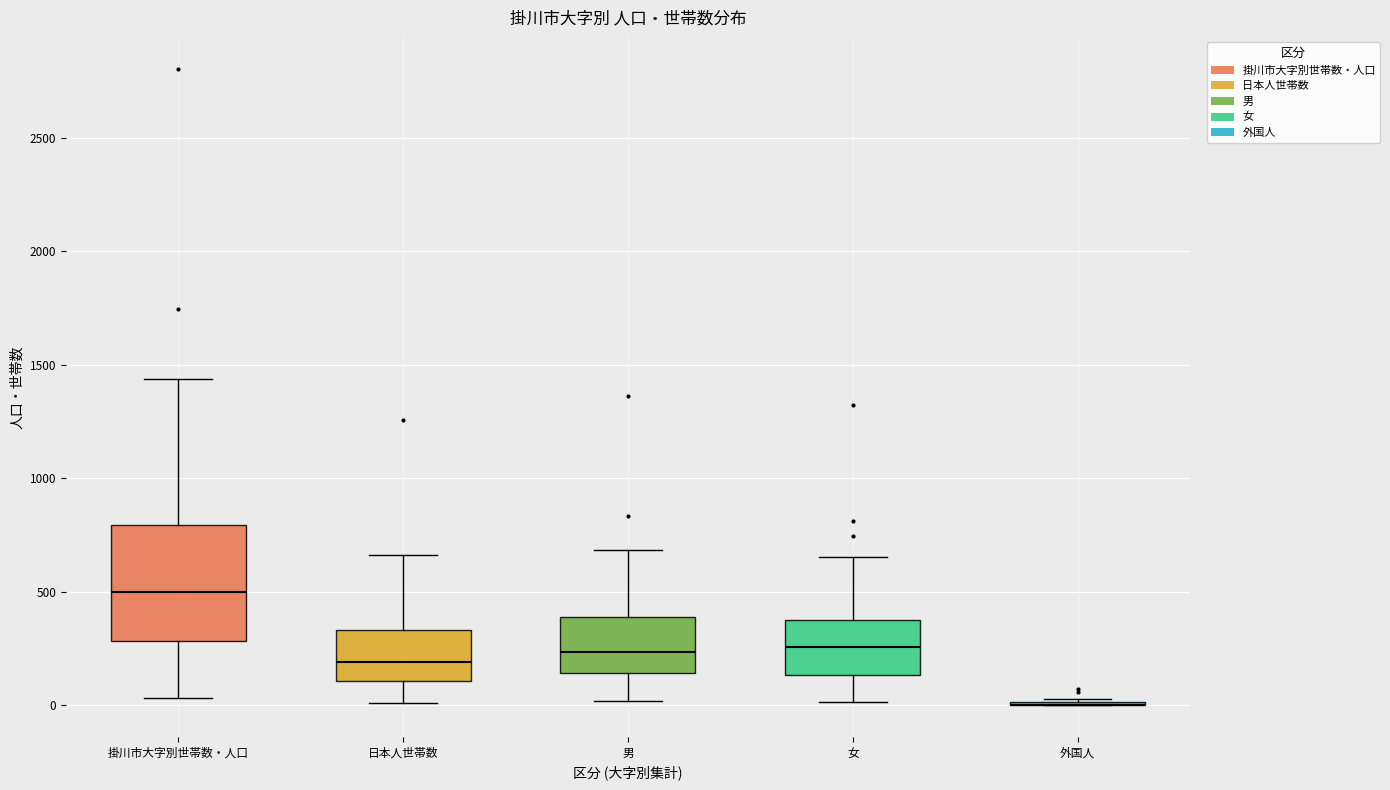

Which box is the tallest, from its lower edge to its upper edge?

掛川市大字別世帯数・人口